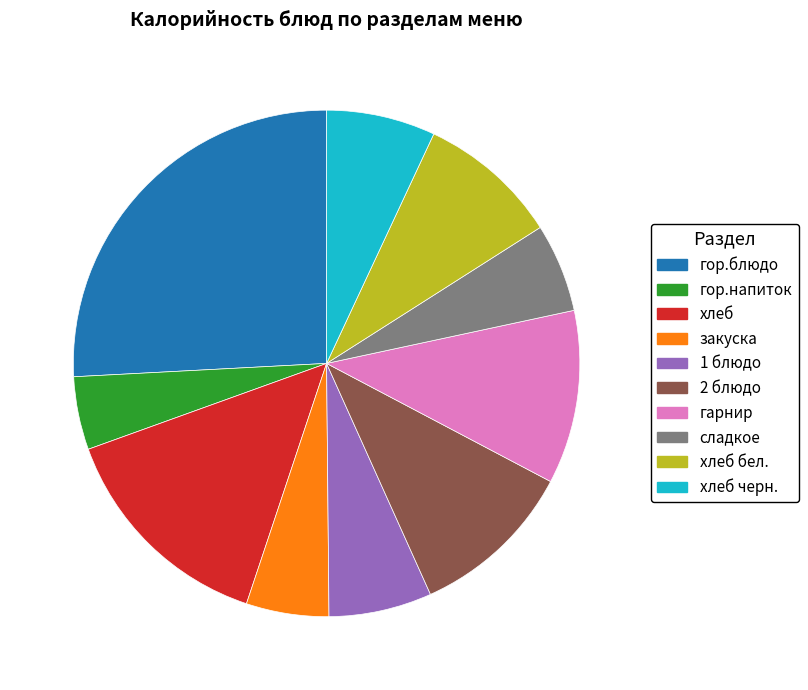

Does any single category account for the majority?

No